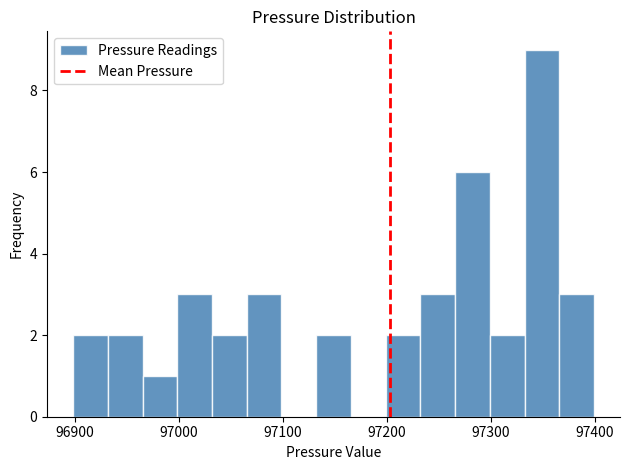

Around what value on the x-axis is the tallest bar? Give the approximate position of its centre, as read against the axis.

97350